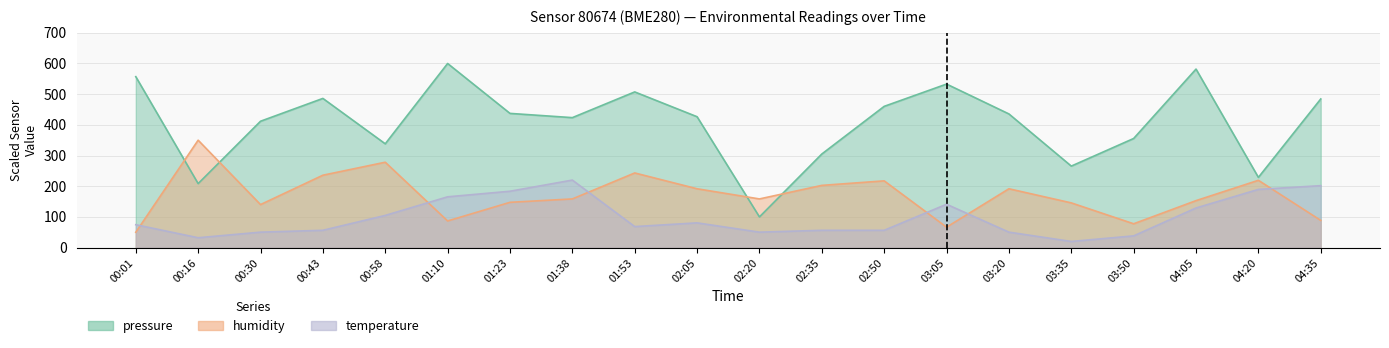

What are all the series names shown in the legend?

pressure, humidity, temperature